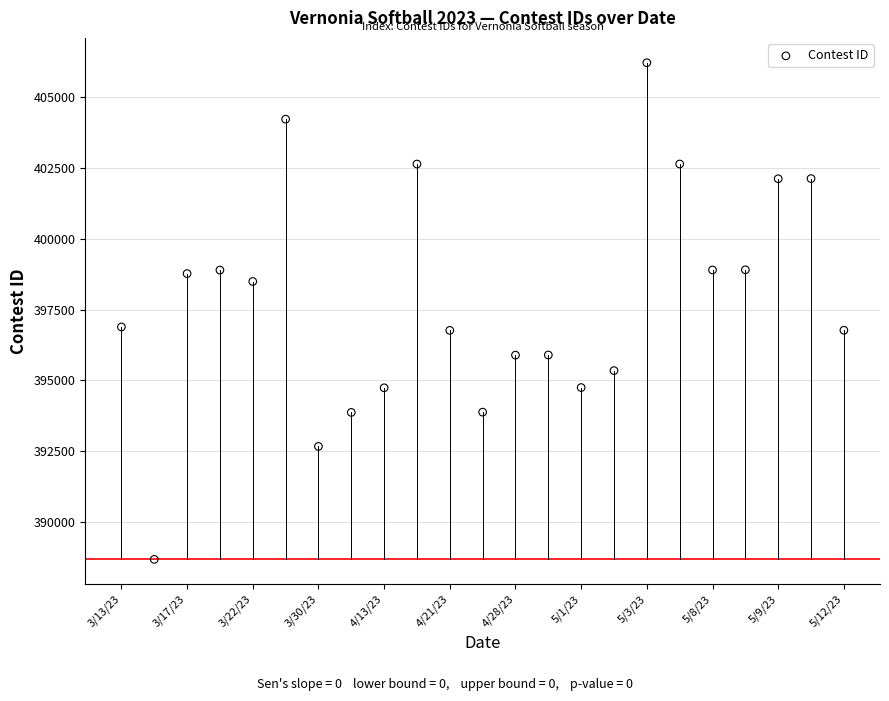

What is the range of Y values (max minus min)?

17536